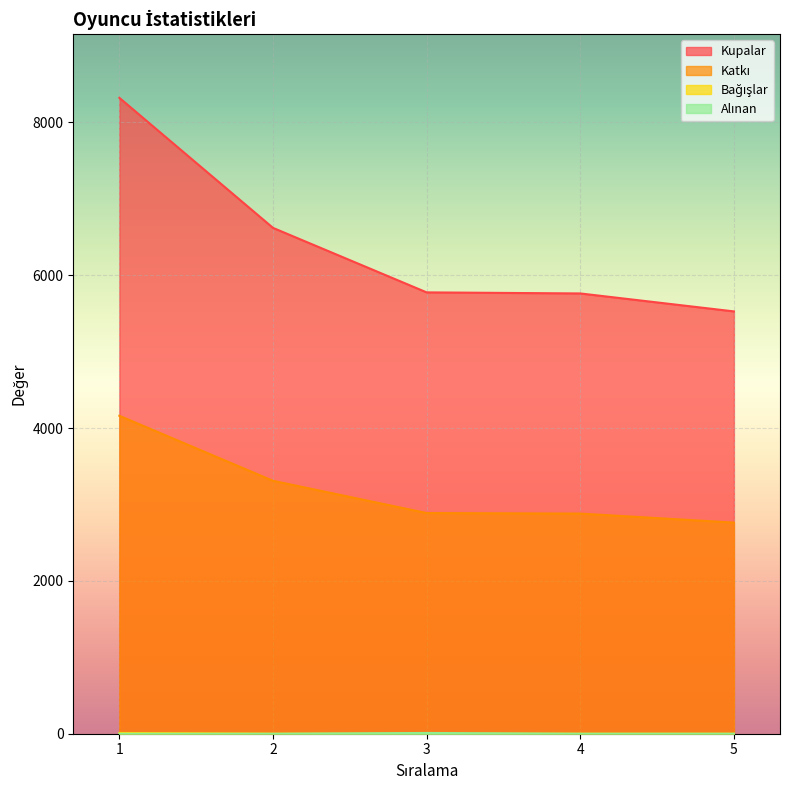

True or false: Katkı has more than 1 interior local peaks.

False